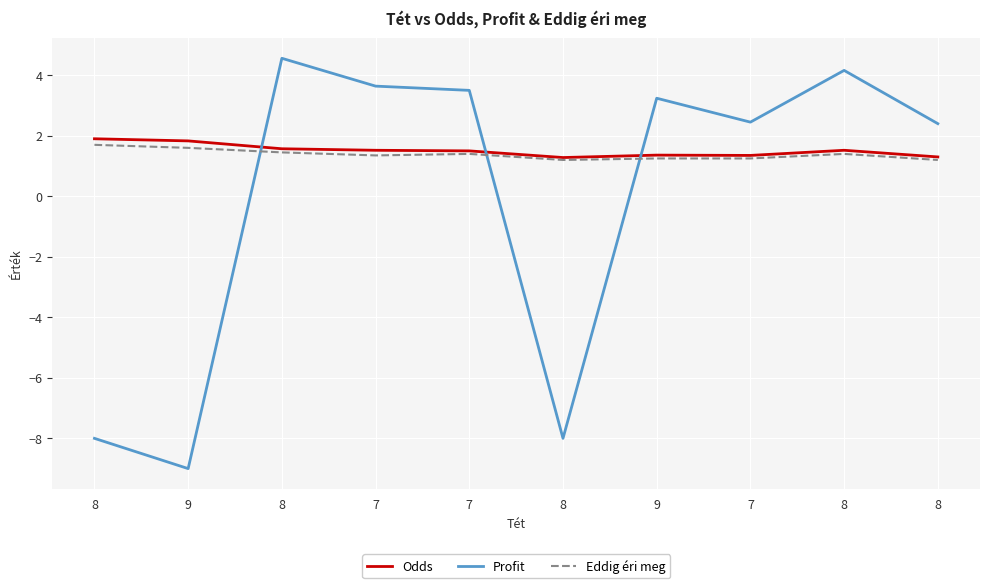

What is the difference between the Profit values at 8 and 7?

10.4